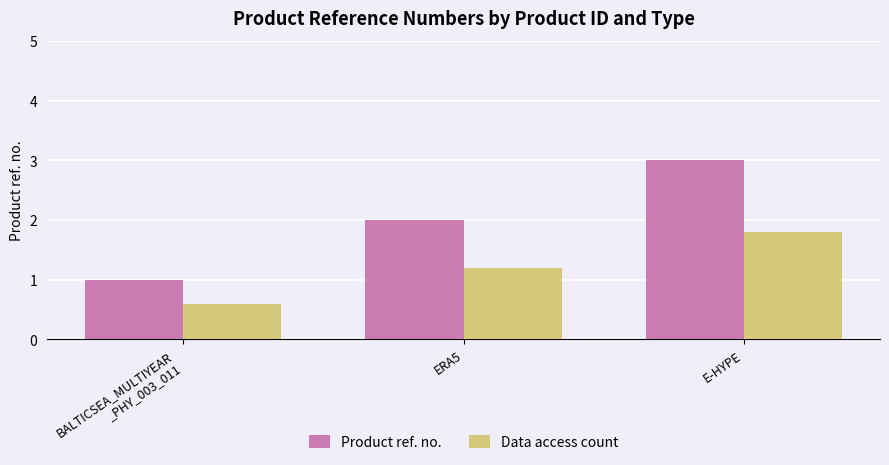

What is the minimum value shown in the chart?

0.6